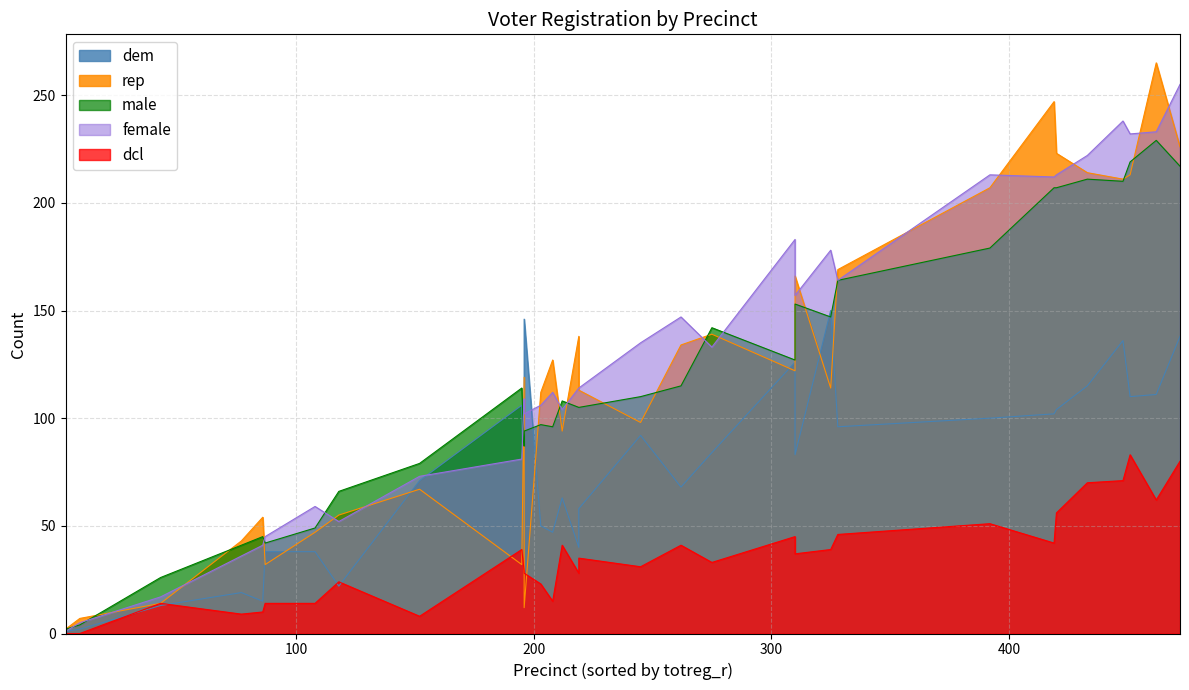

Where is male nearest to the value 115?

4002-3